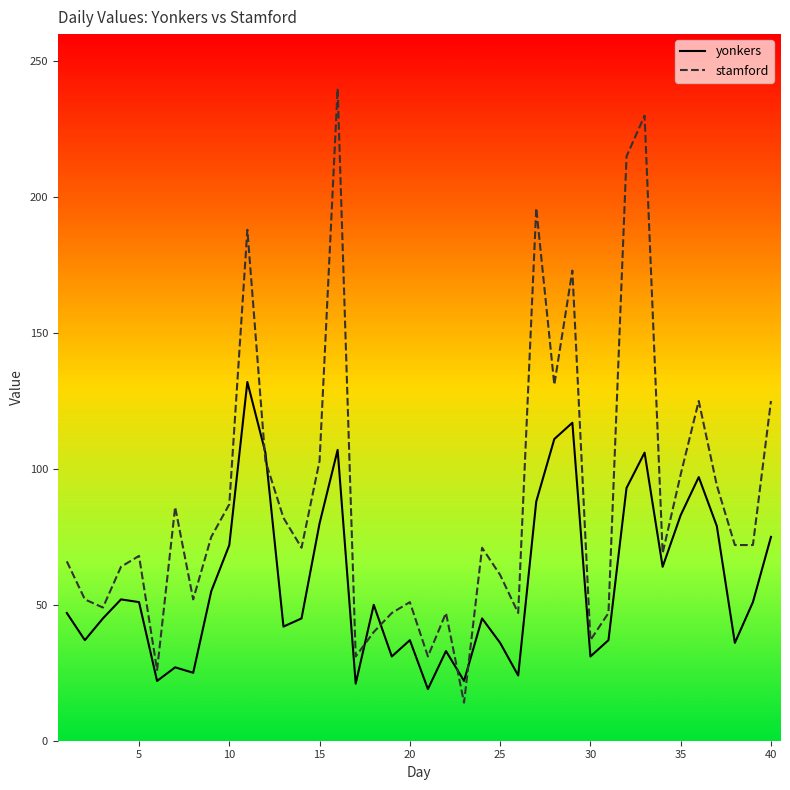

In yonkers, how many points are lower than both neighbors (excluding endpoints)?

12